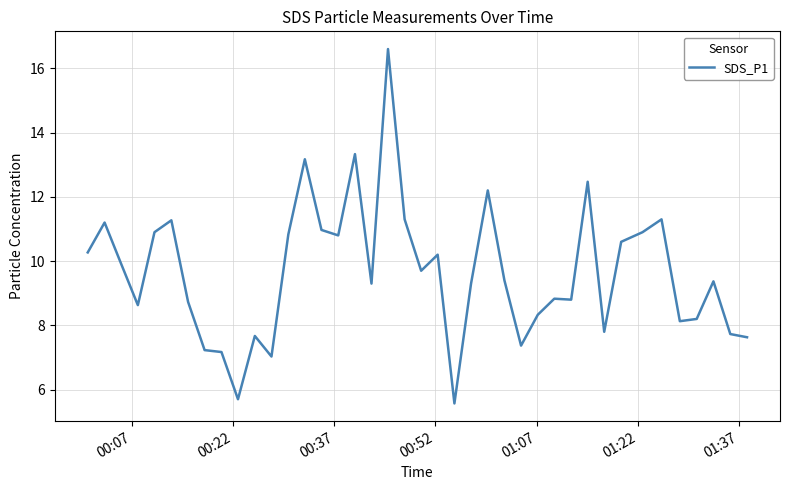

What is the difference between the maximum and minimum values?

11.0